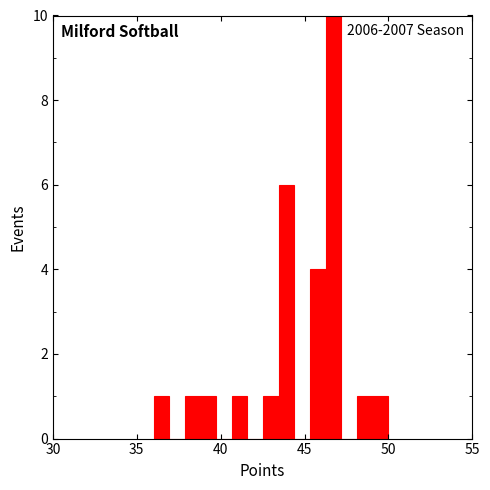

Around what value on the x-axis is the tallest bar? Give the approximate position of its centre, as read against the axis.

46.5